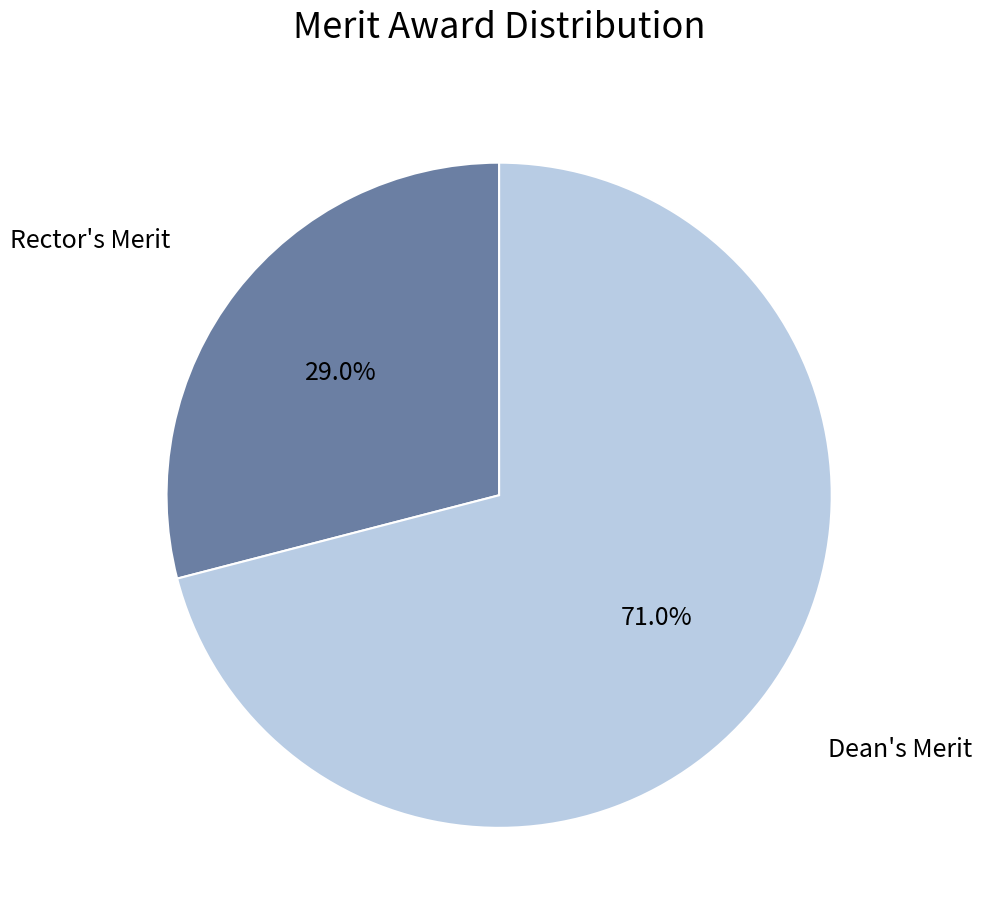

How many segments does this pie chart have?

2